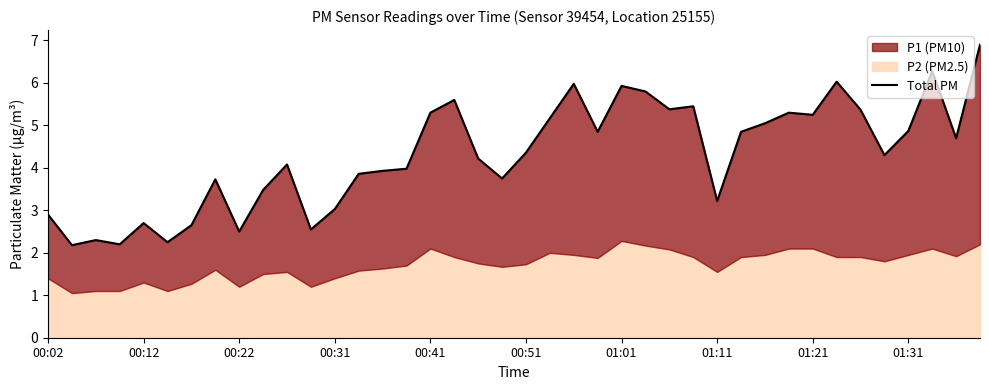

Between 00:54 and 01:01, which is larger?

01:01